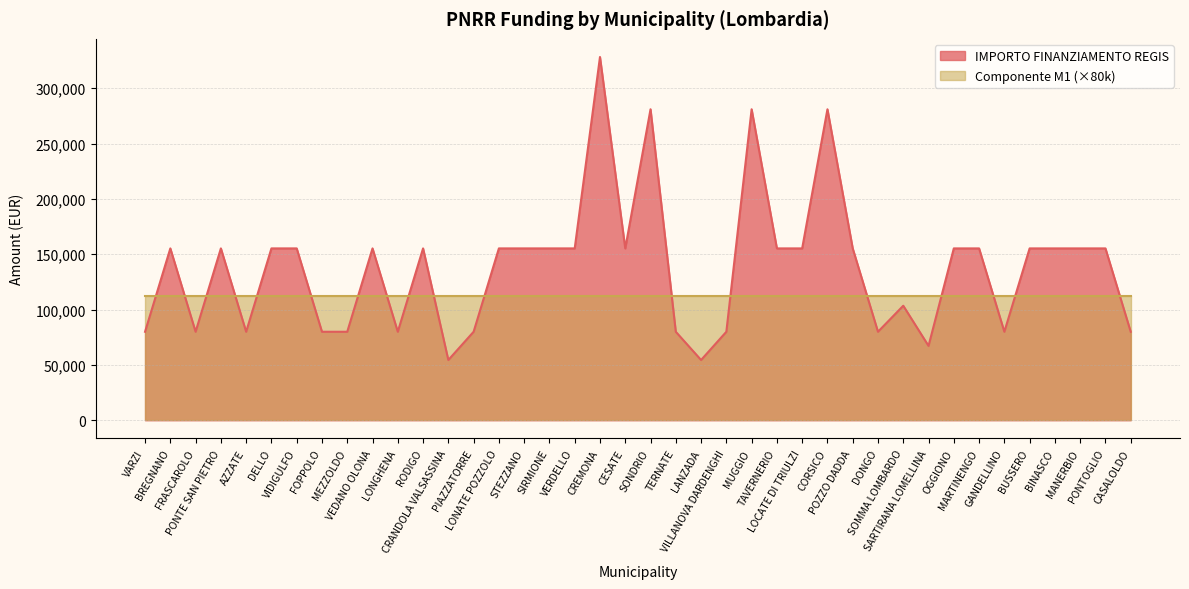

Reading left to right, list all the values displayed in this chart.

VARZI=79922	BREGNANO=155234	FRASCAROLO=79922	PONTE SAN PIETRO=155234	AZZATE=79922	DELLO=155234	VIDIGULFO=155234	FOPPOLO=79922	MEZZOLDO=79922	VEDANO OLONA=155234	LONGHENA=79922	RODIGO=155234	CRANDOLA VALSASSINA=54412	PIAZZATORRE=79922	LONATE POZZOLO=155234	STEZZANO=155234	SIRMIONE=155234	VERDELLO=155234	CREMONA=328160	CESATE=155234	SONDRIO=280932	TERNATE=79922	LANZADA=54412	VILLANOVA DARDENGHI=79922	MUGGIO=280932	TAVERNERIO=155234	LOCATE DI TRIULZI=155234	CORSICO=280932	POZZO DADDA=155234	DONGO=79922	SOMMA LOMBARDO=103444	SARTIRANA LOMELLINA=67167	OGGIONO=155234	MARTINENGO=155234	GANDELLINO=79922	BUSSERO=155234	BINASCO=155234	MANERBIO=155234	PONTOGLIO=155234	CASALOLDO=79922